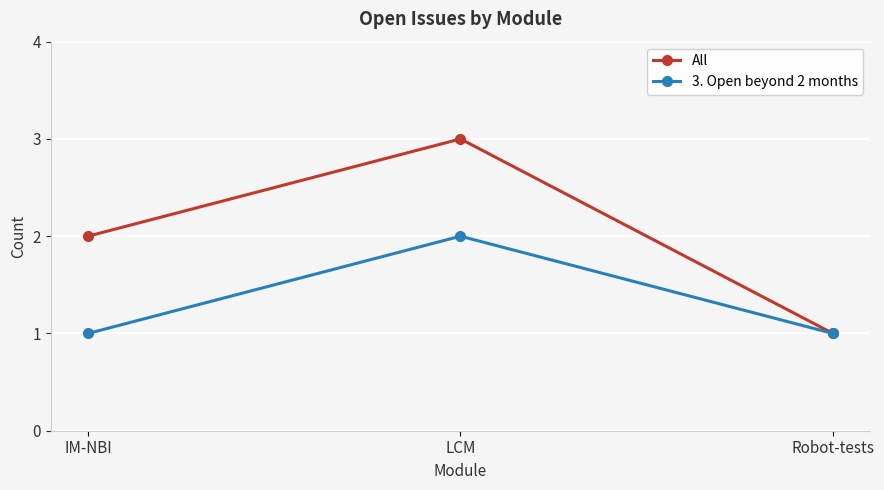

What is the smallest value displayed?

1